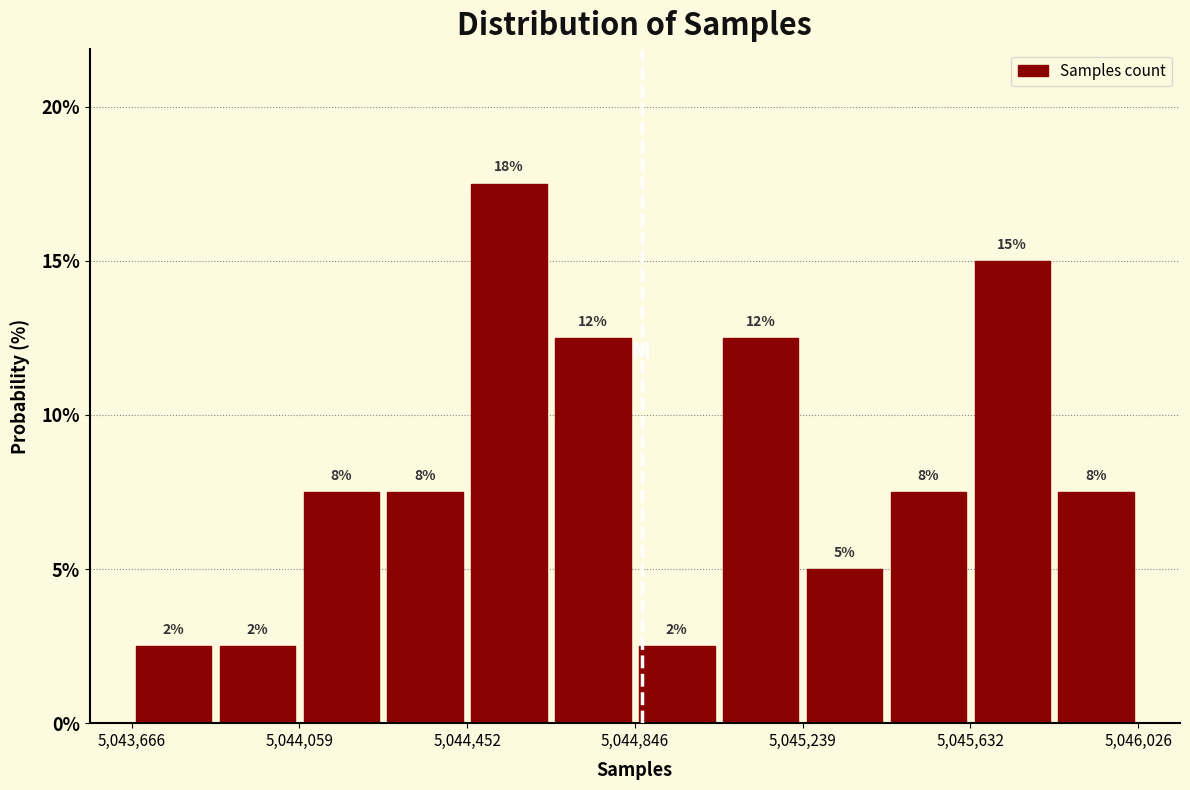

Read against the x-axis, roughly where is the centre of the tallest bar?

5044550